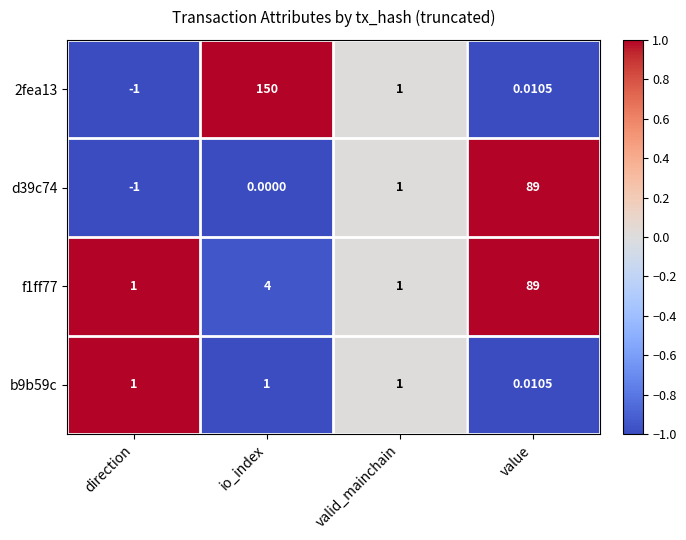

At which label is 2fea13 closest to 74?

valid_mainchain